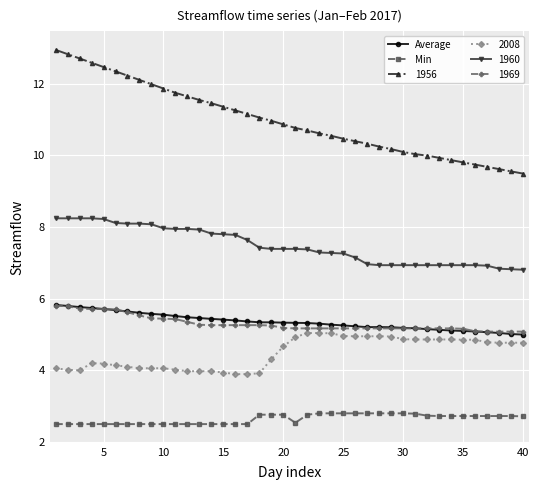

True or false: 2008 and Min intersect in this chart.

False